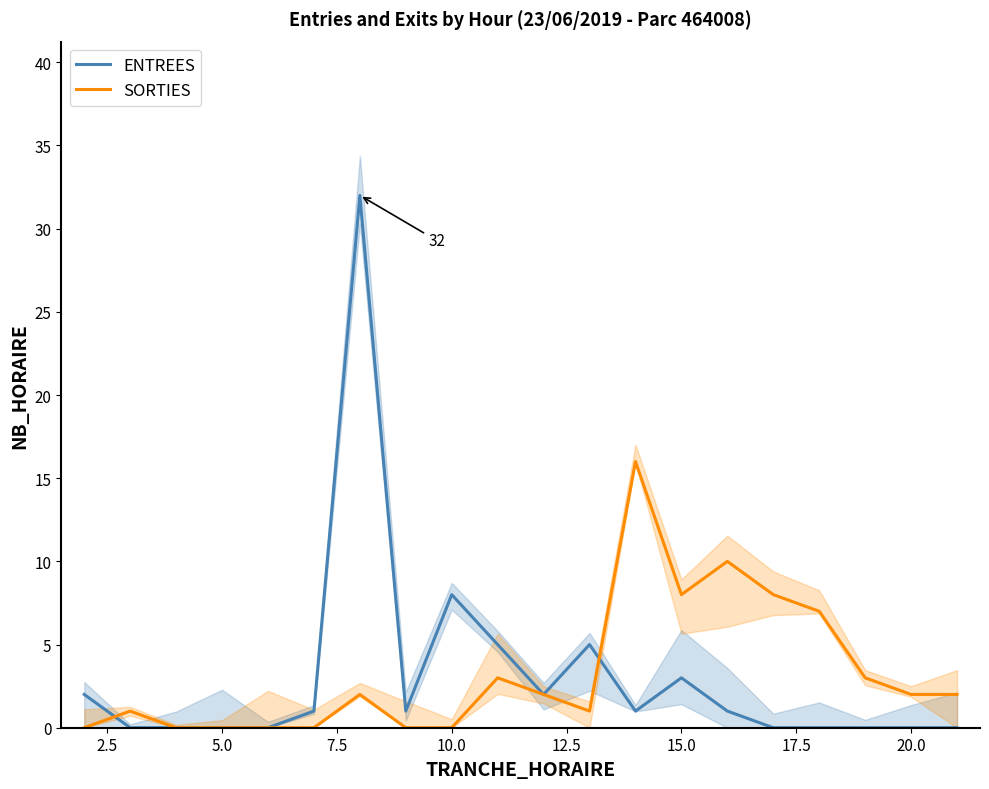

True or false: ENTREES has a value of -20 at 5.0.

False